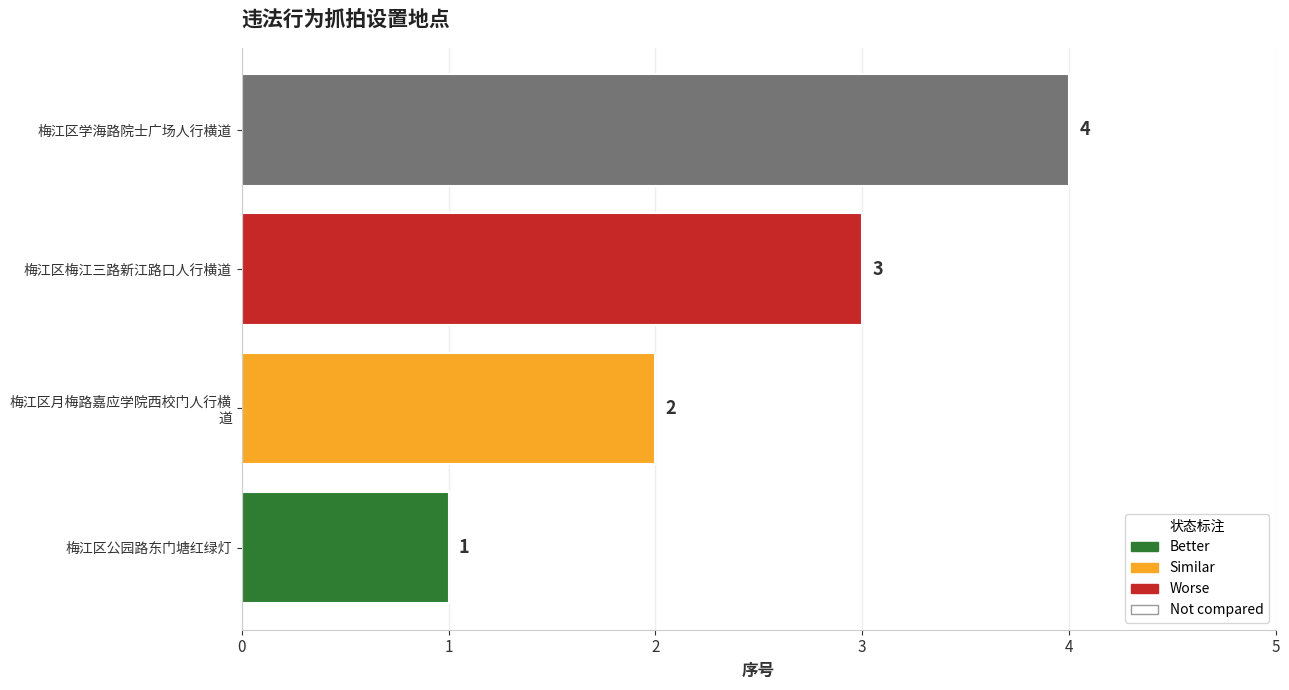

Which category has the highest value across all series?

梅江区学海路院士广场人行横道